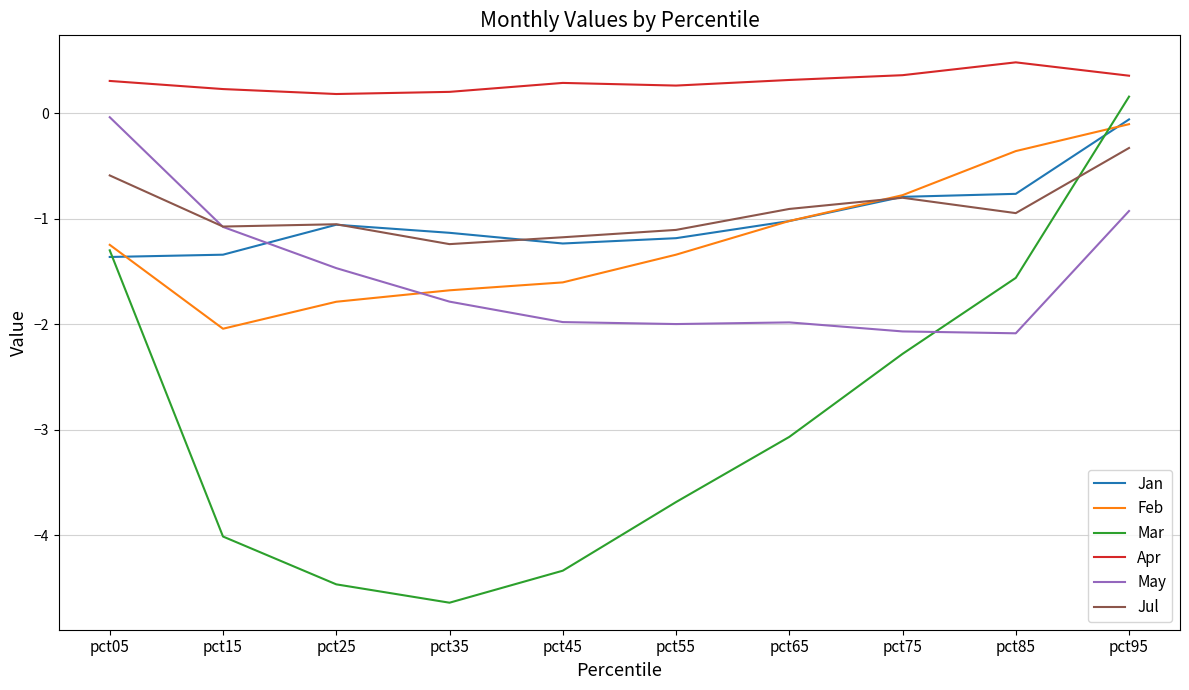

List the labels in order of Mar value, largest first.

pct95, pct05, pct85, pct75, pct65, pct55, pct15, pct45, pct25, pct35